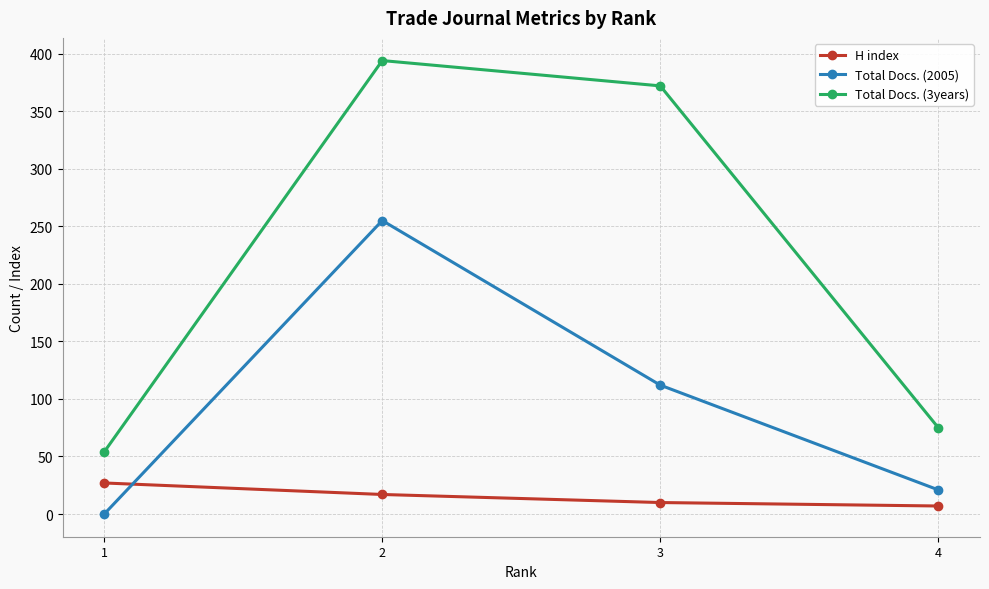

Where is the first local maximum for Total Docs. (2005)?

2